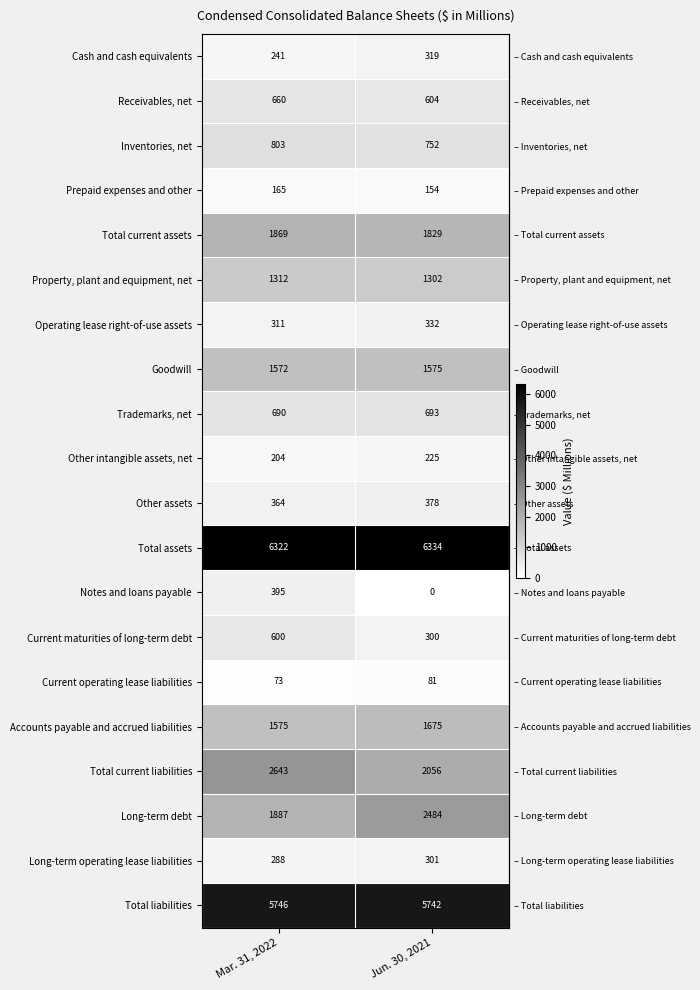

Which series changed the most between Mar. 31, 2022 and Jun. 30, 2021?

Long-term debt